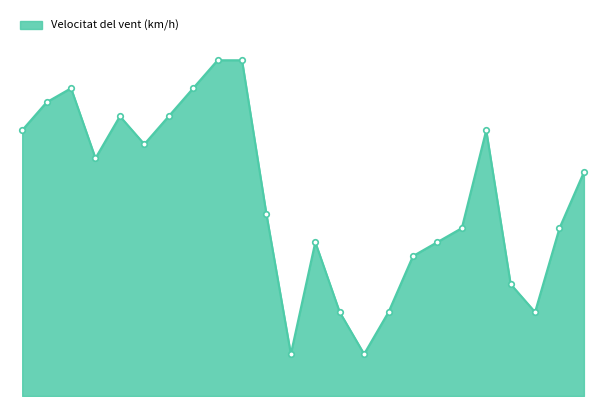

What is the average value?

14